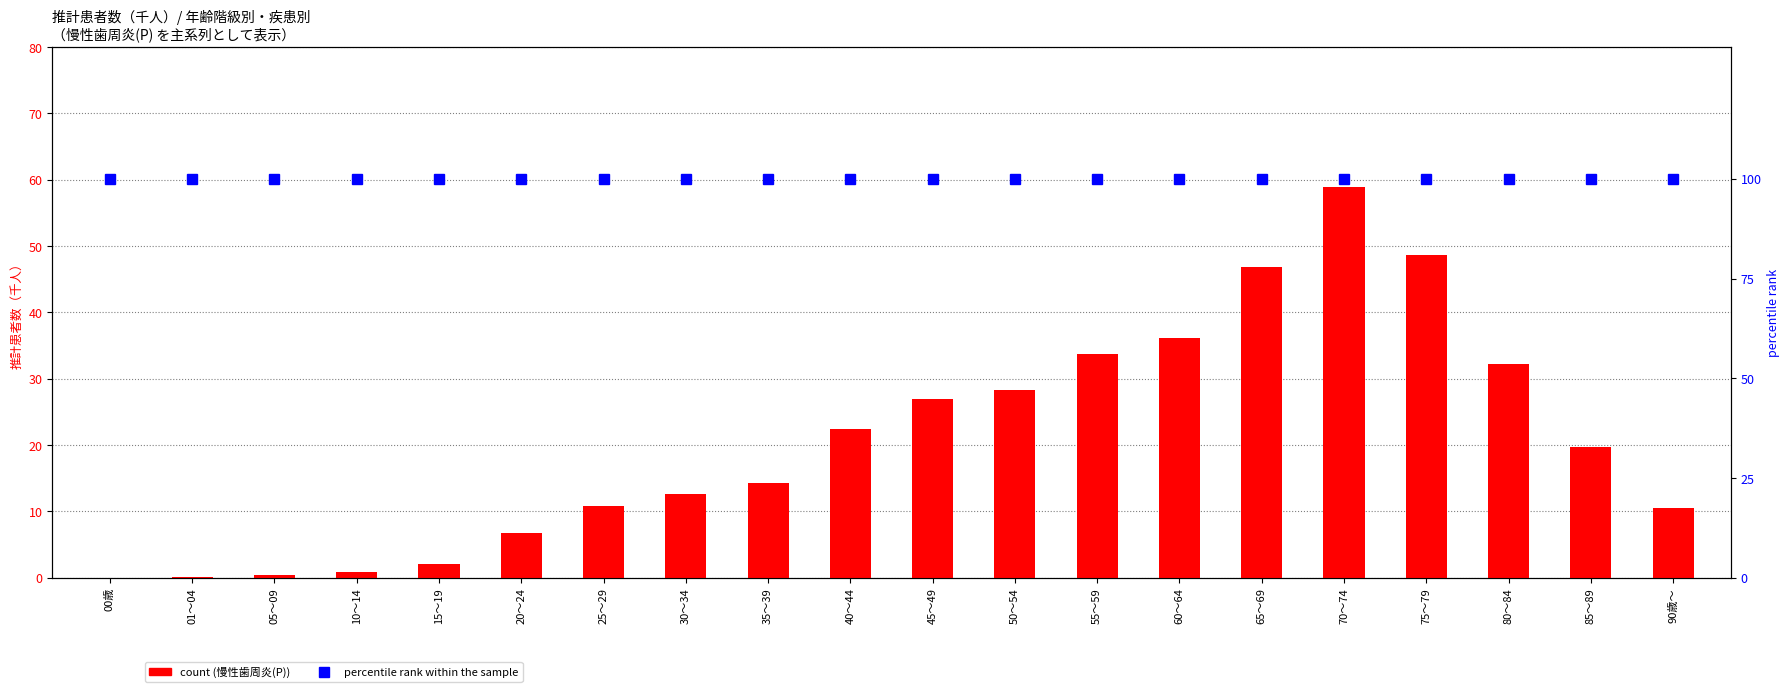

At how many categories does at least one series exceed 62?

20